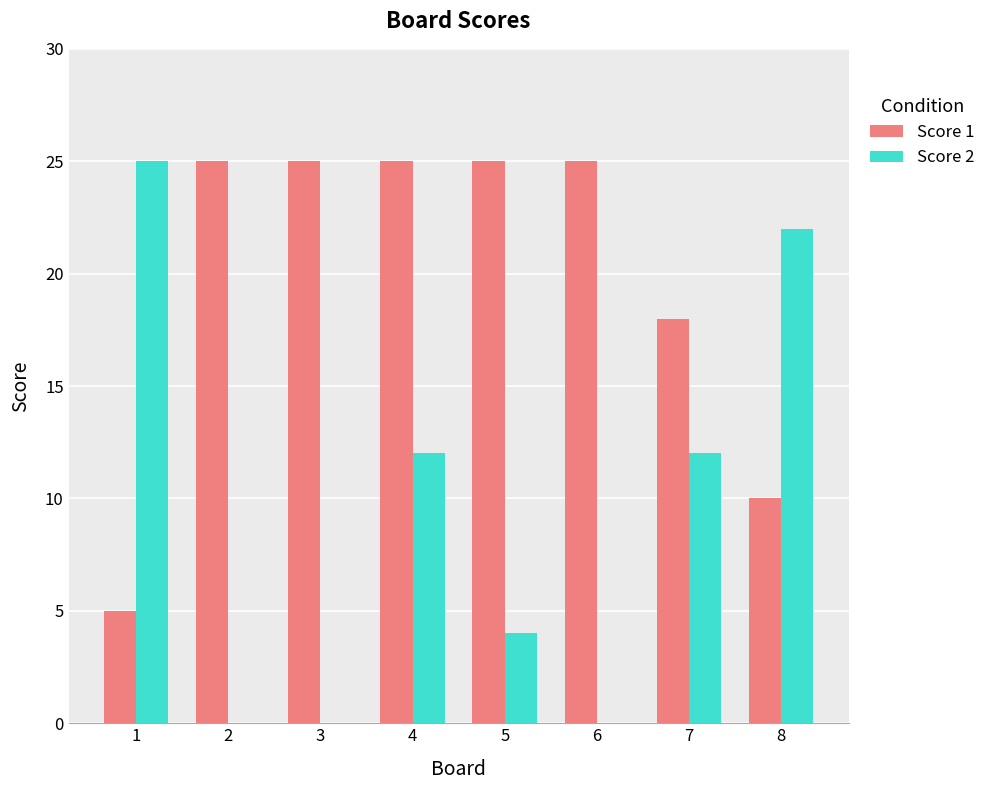

Reading right to left, extract all data points from this chart.

Score 1: 10	18	25	25	25	25	25	5
Score 2: 22	12	0	4	12	0	0	25